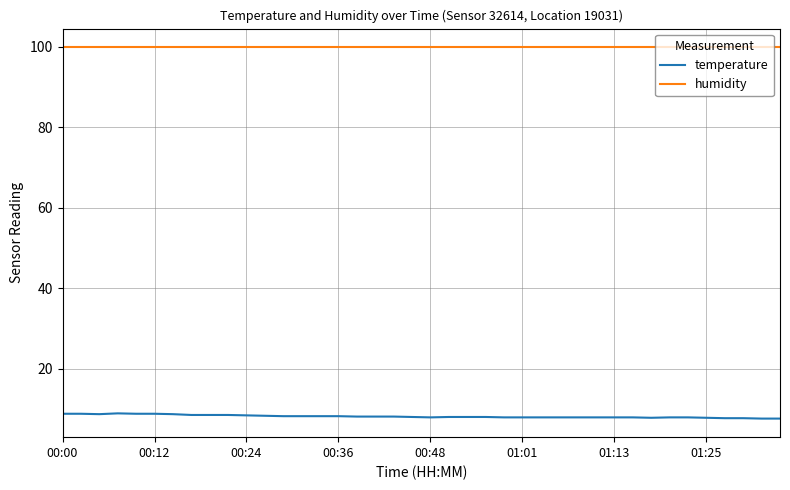

True or false: temperature and humidity intersect in this chart.

False